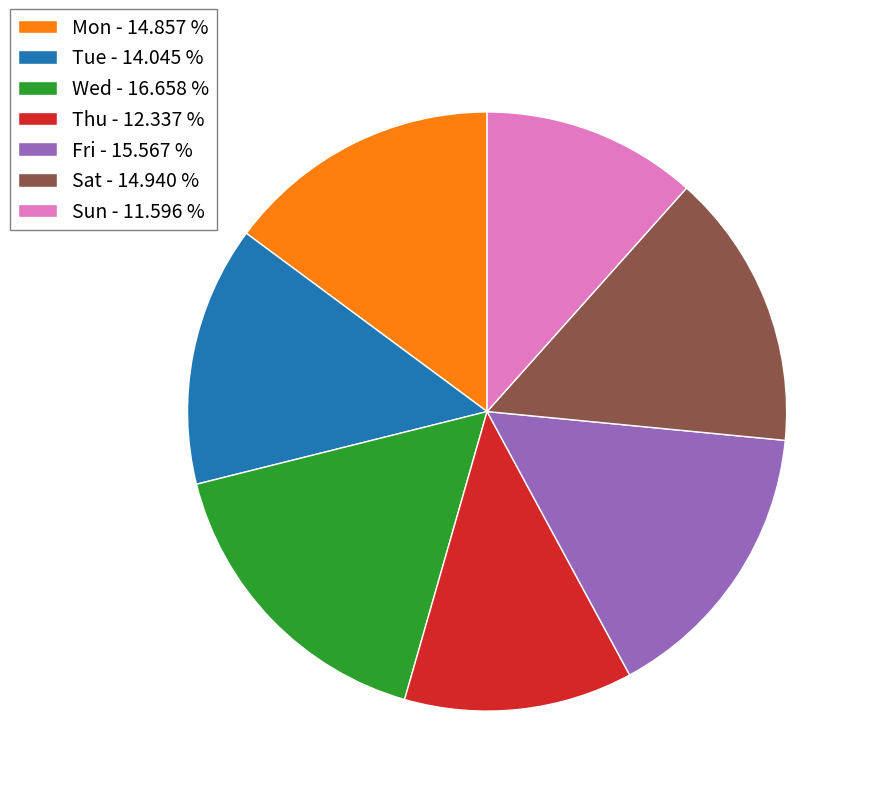

The Mon slice represents 15% of the pie. True or false?

True